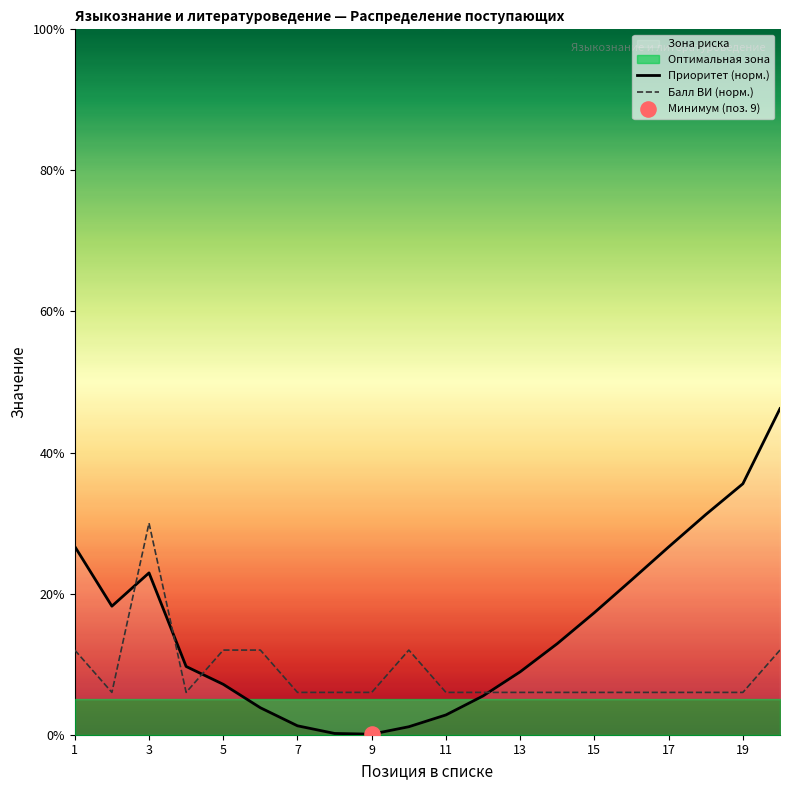

Is the value of Балл ВИ (норм.) at 19 greater than the value of Приоритет (норм.) at 19?

No